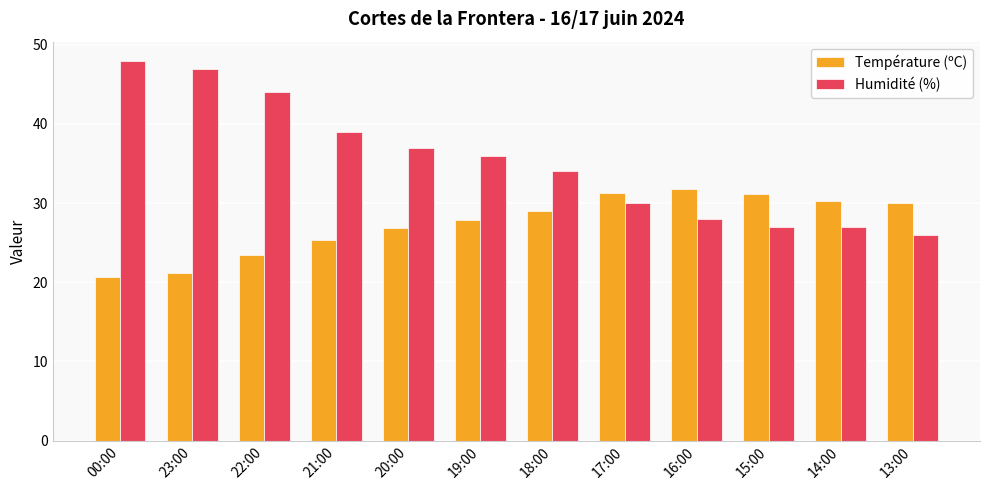

What are all the series names shown in the legend?

Température (ºC), Humidité (%)